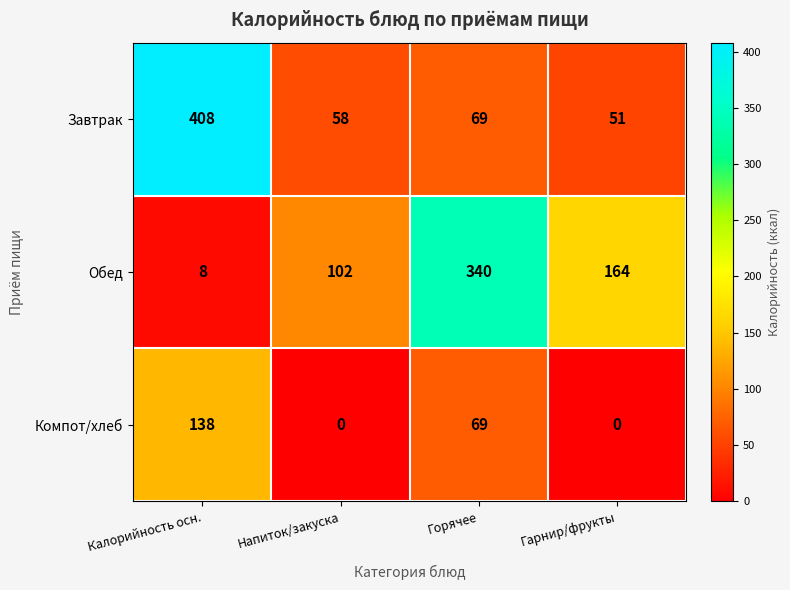

At which category does the chart reach its peak across all series?

Калорийность осн.